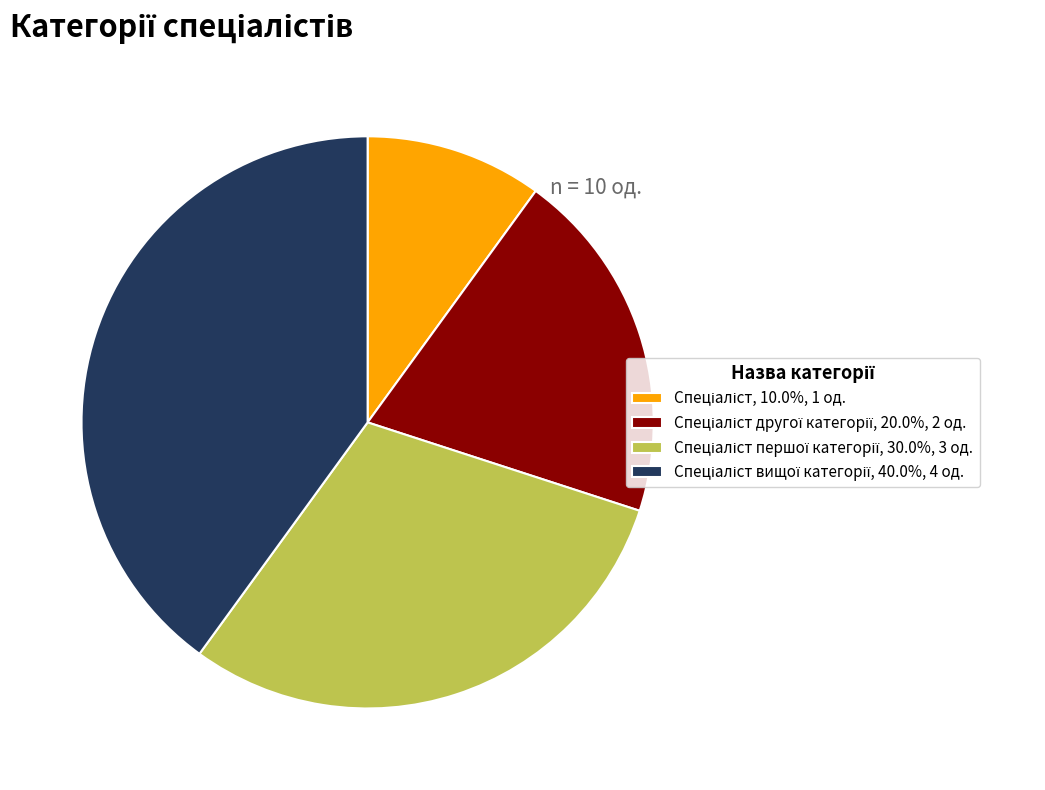

Is there any slice that represents more than half of the pie?

No